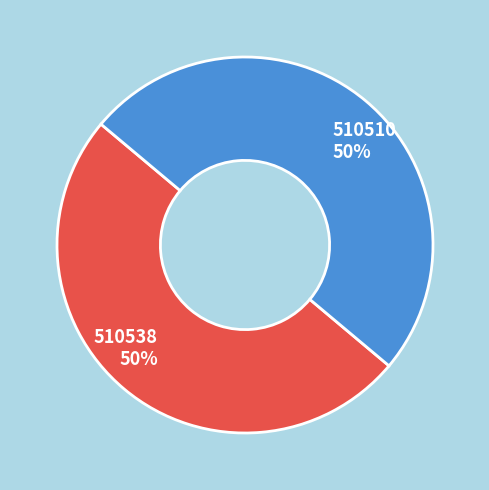

What is the ratio of the value at 510538 to the value at 510510?

1.0